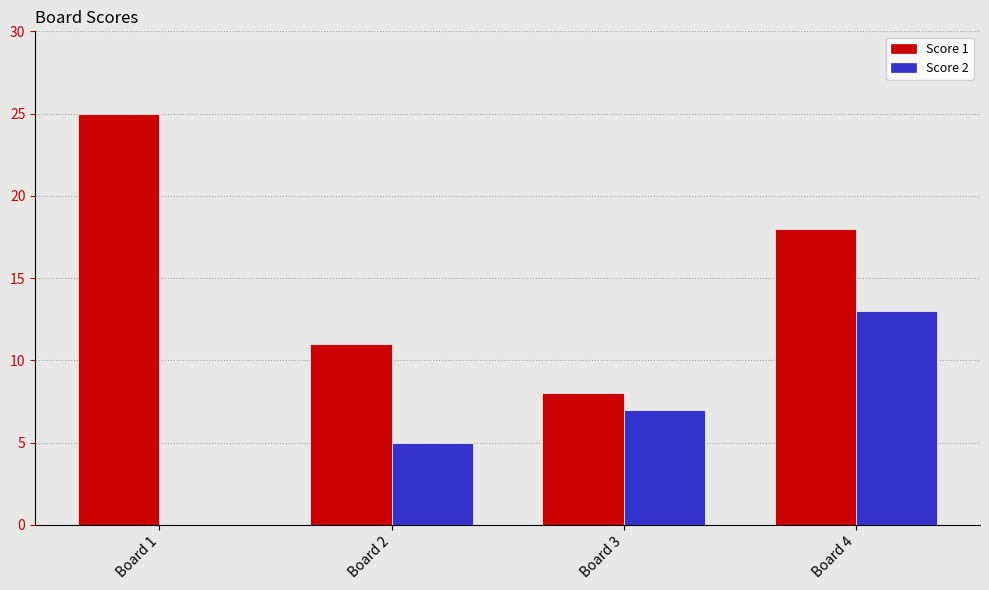

Count the number of categories in the chart.

4